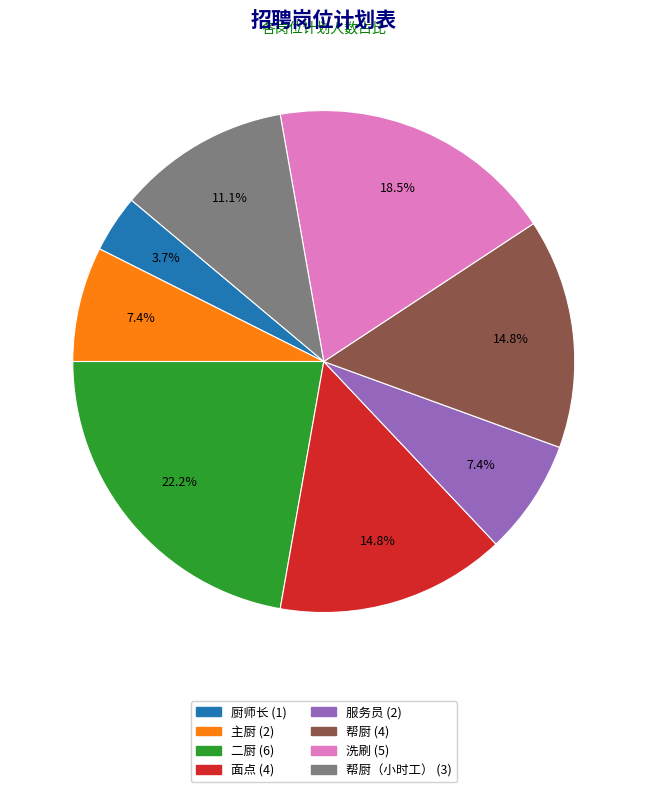

Count the number of slices in the pie.

8